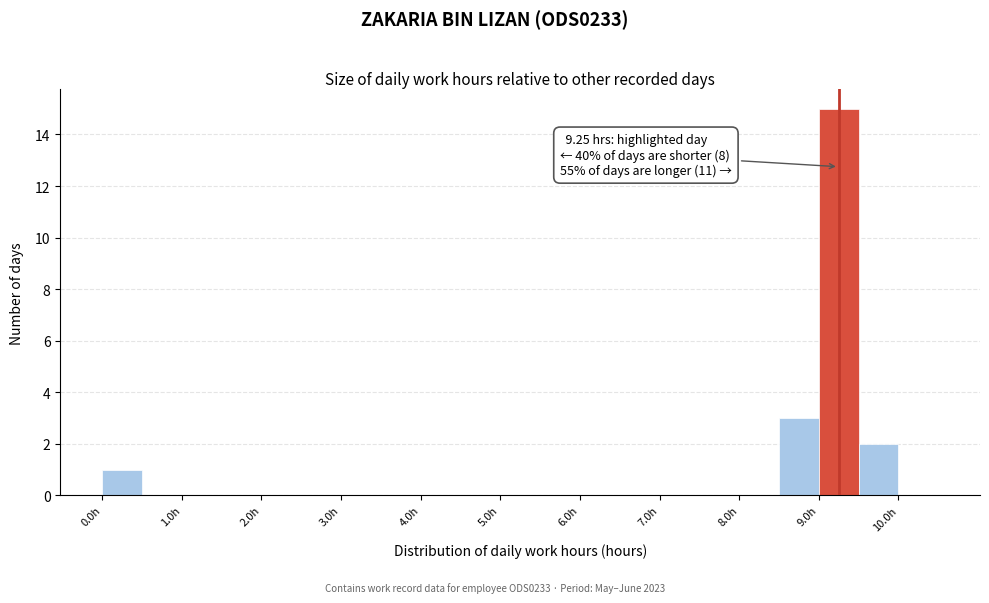

Over which range of the x-axis is the bar tallest?

9.0 to 9.5